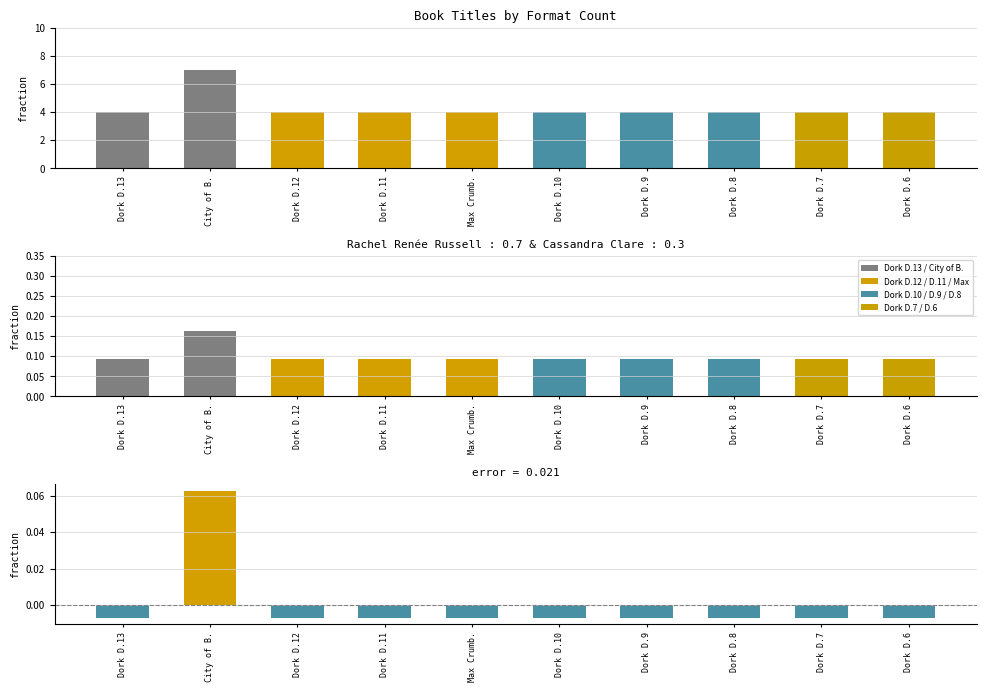

Which series has the largest range (max minus min)?

Format Count